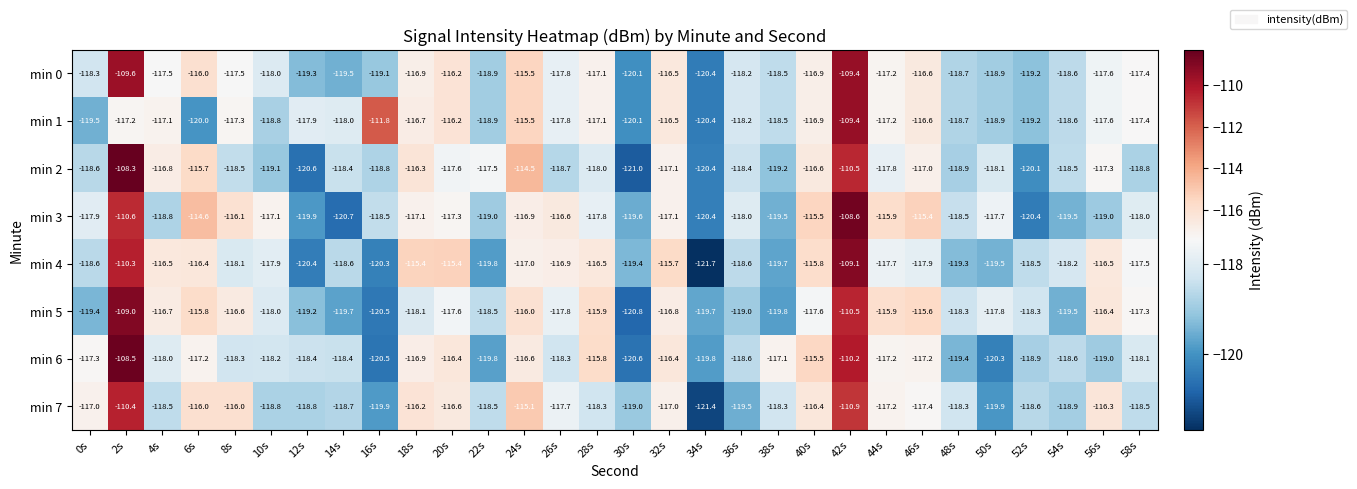

What is the greatest value displayed?

-108.3